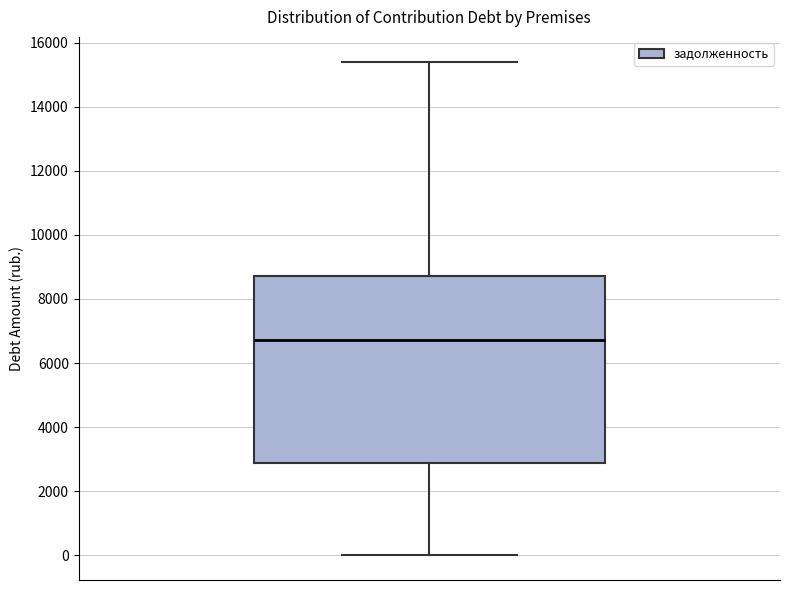

Read this box plot against the y-axis: the position of the median line, the range covered by the box, and the ends of both whiskers. The values are not printed on the chart, so give them approximately, as read against the axis.

median 6800, box 2800 to 8800, whiskers 0 to 15400